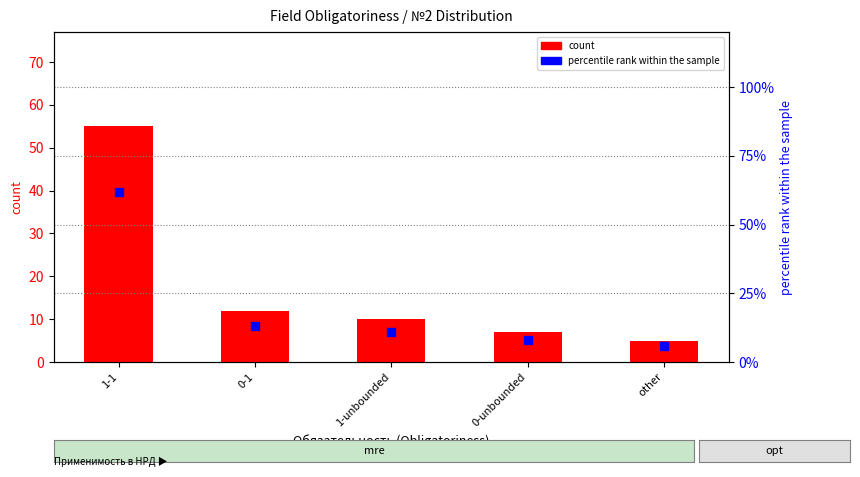

What are all the series names shown in the legend?

count, percentile rank within the sample